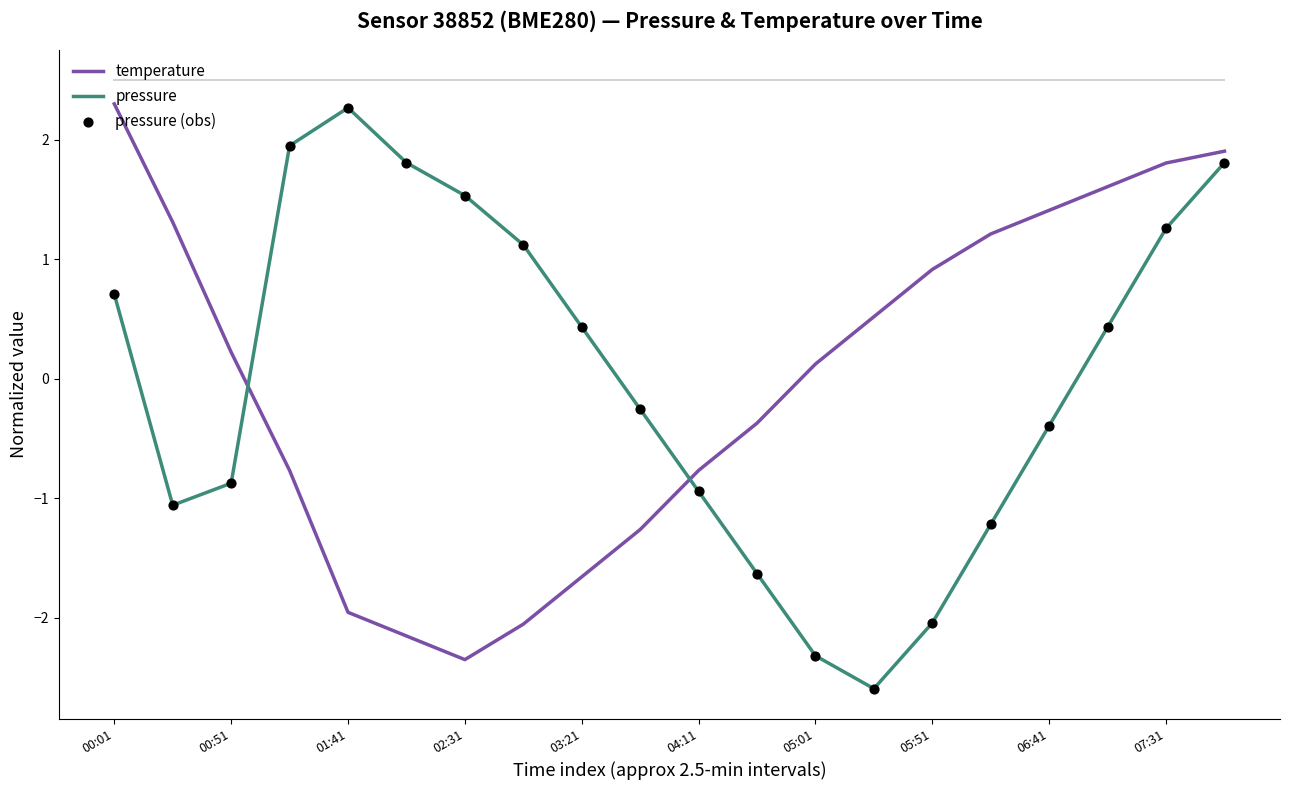

At how many categories does at least one series exceed 0?

17